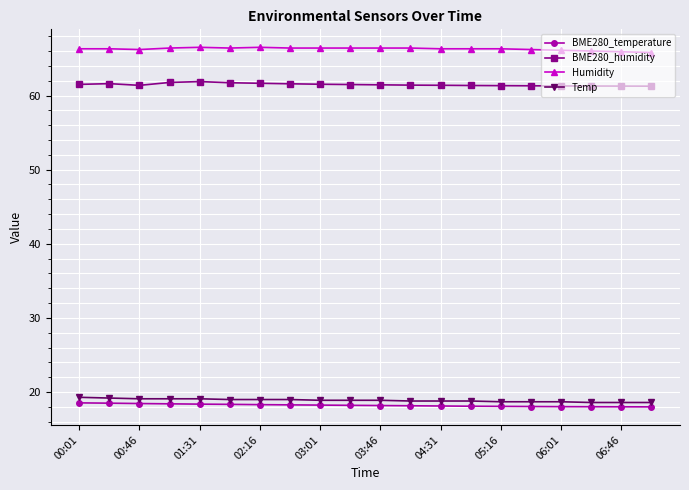

True or false: BME280_temperature and BME280_humidity intersect in this chart.

False